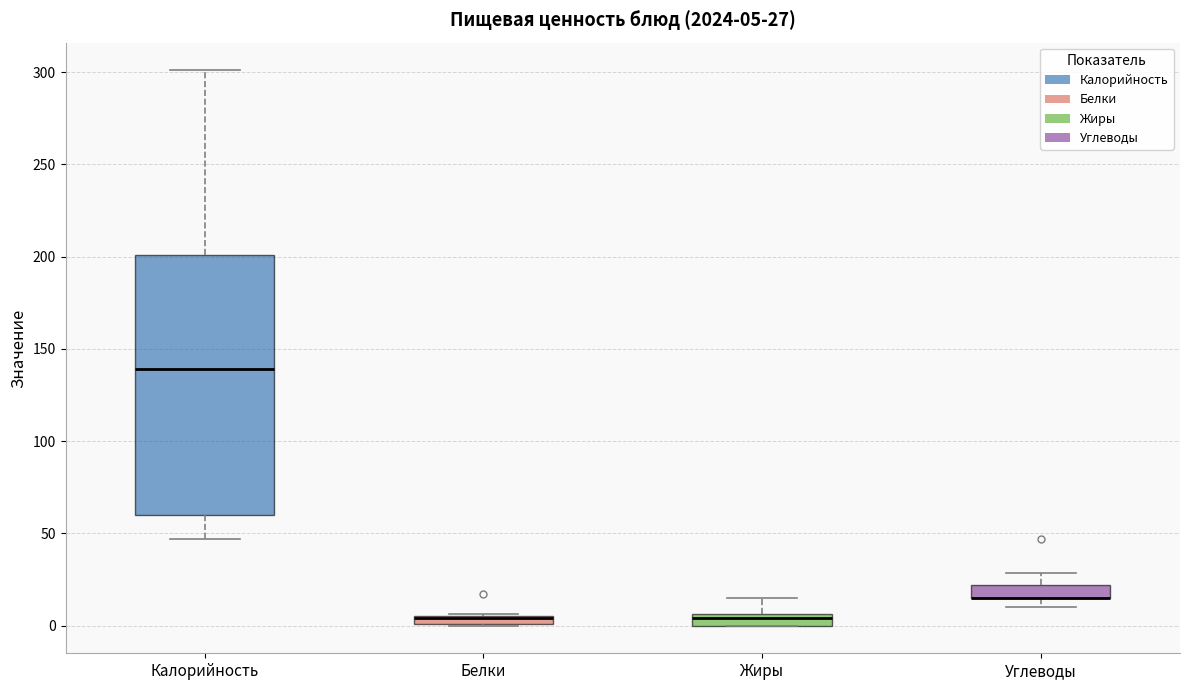

Comparing the boxes themselves (not the whiskers), which one is the tallest?

Калорийность